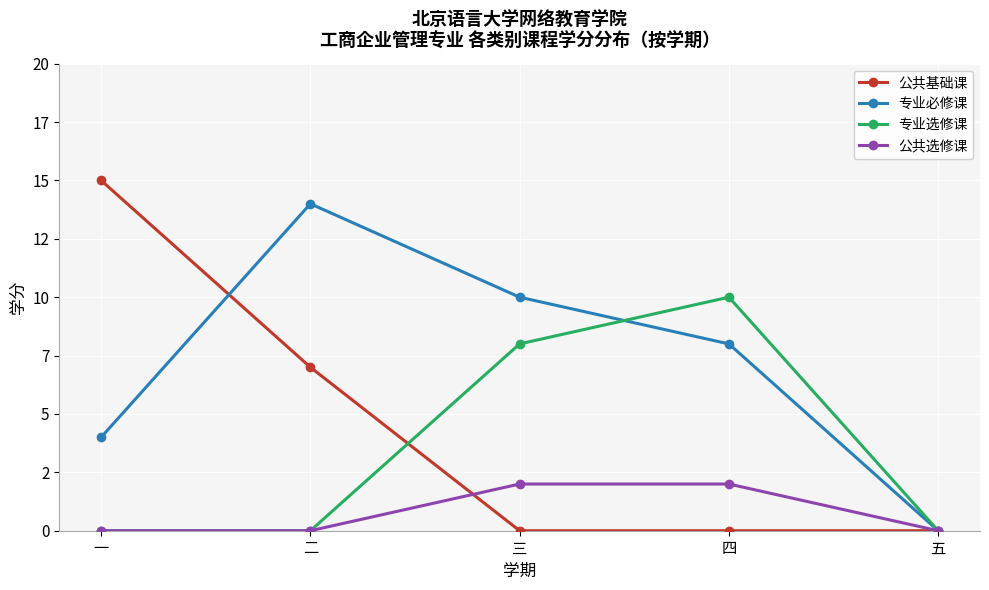

Which series has the largest total across all categories?

专业必修课